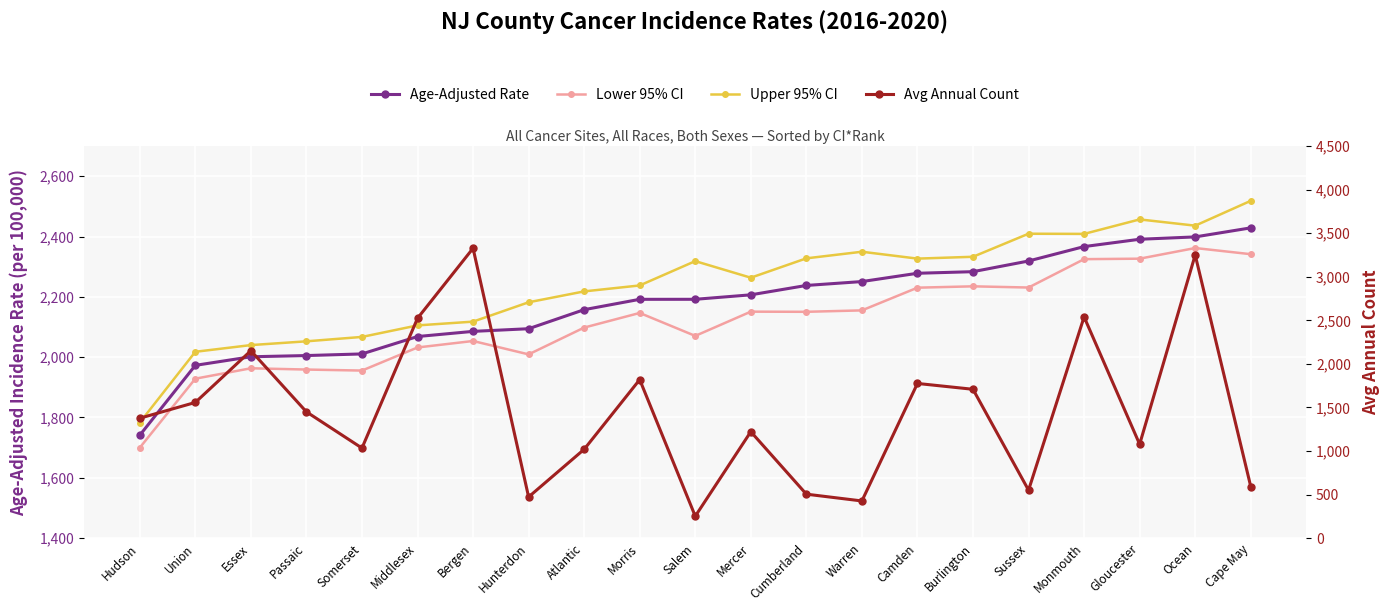

How many values in the Upper 95% CI series are below 2263?

10